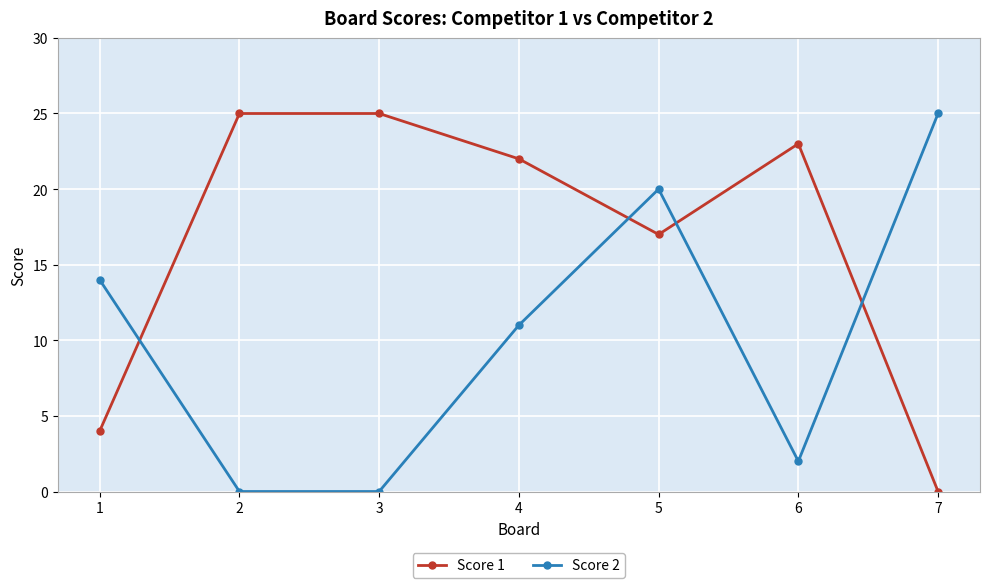

What is the spread (max minus min) of values at 6?

21